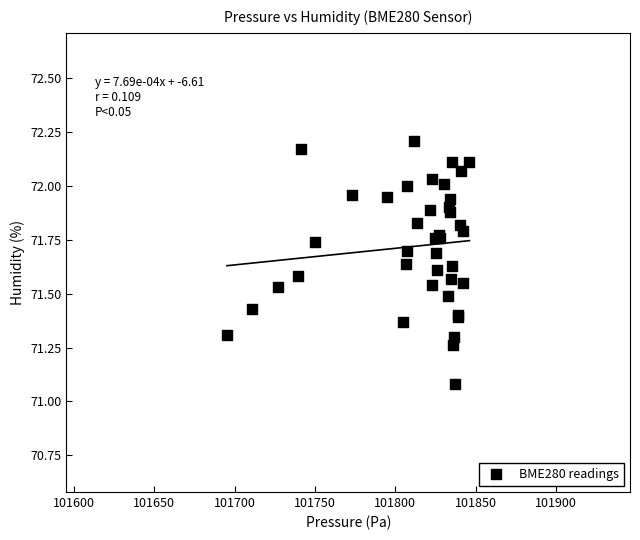

What Y value in the scatter plot is closest to 71?

71.1